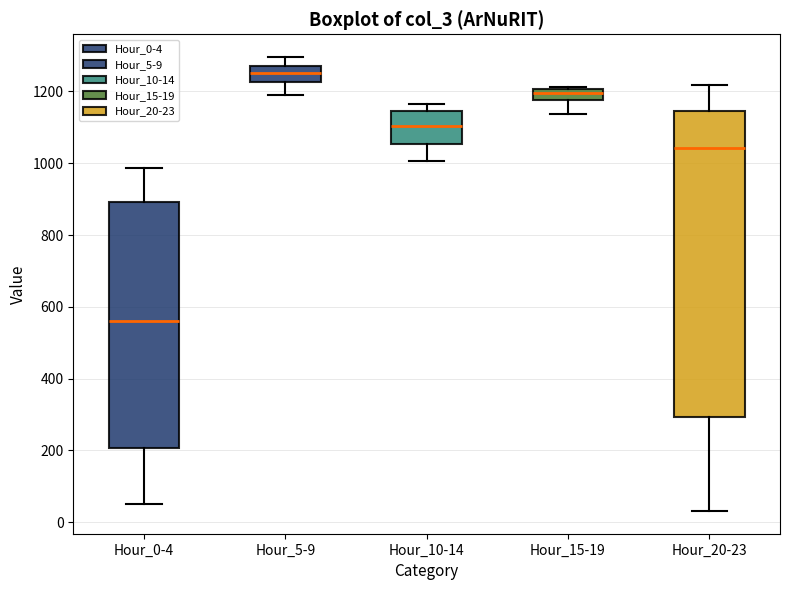

Which box's median line is the lowest?

Hour_0-4